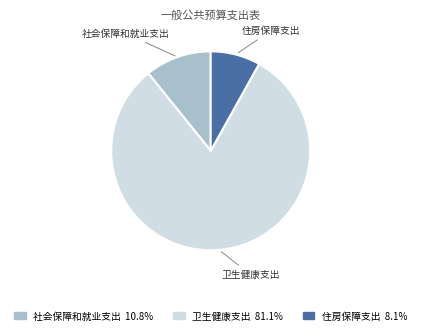

Rank the categories by value from lowest to highest.

住房保障支出, 社会保障和就业支出, 卫生健康支出